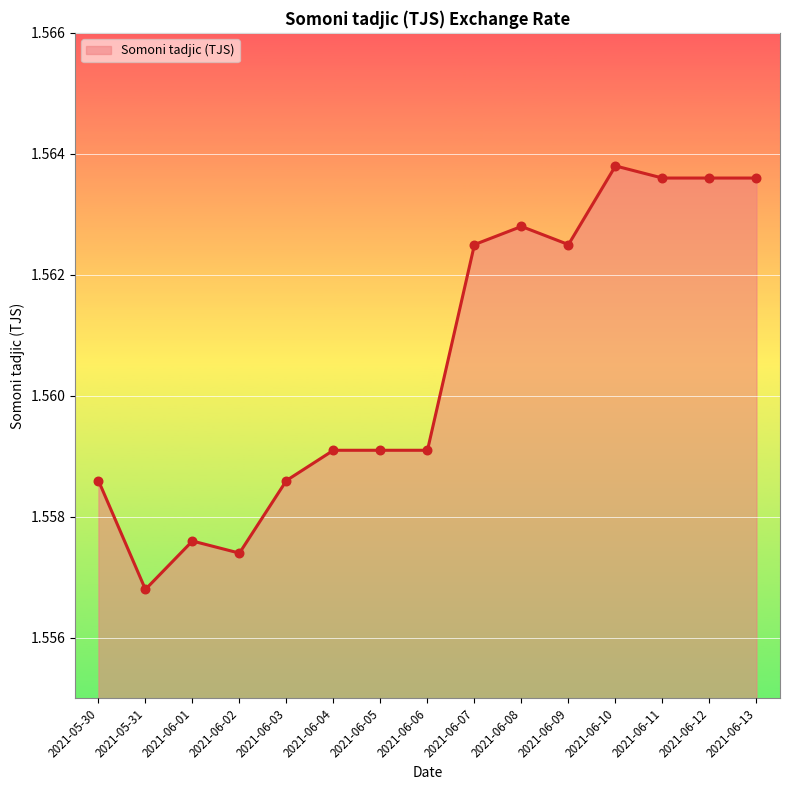

What is the ratio of the value at 2021-06-05 to the value at 2021-06-08?

1.0